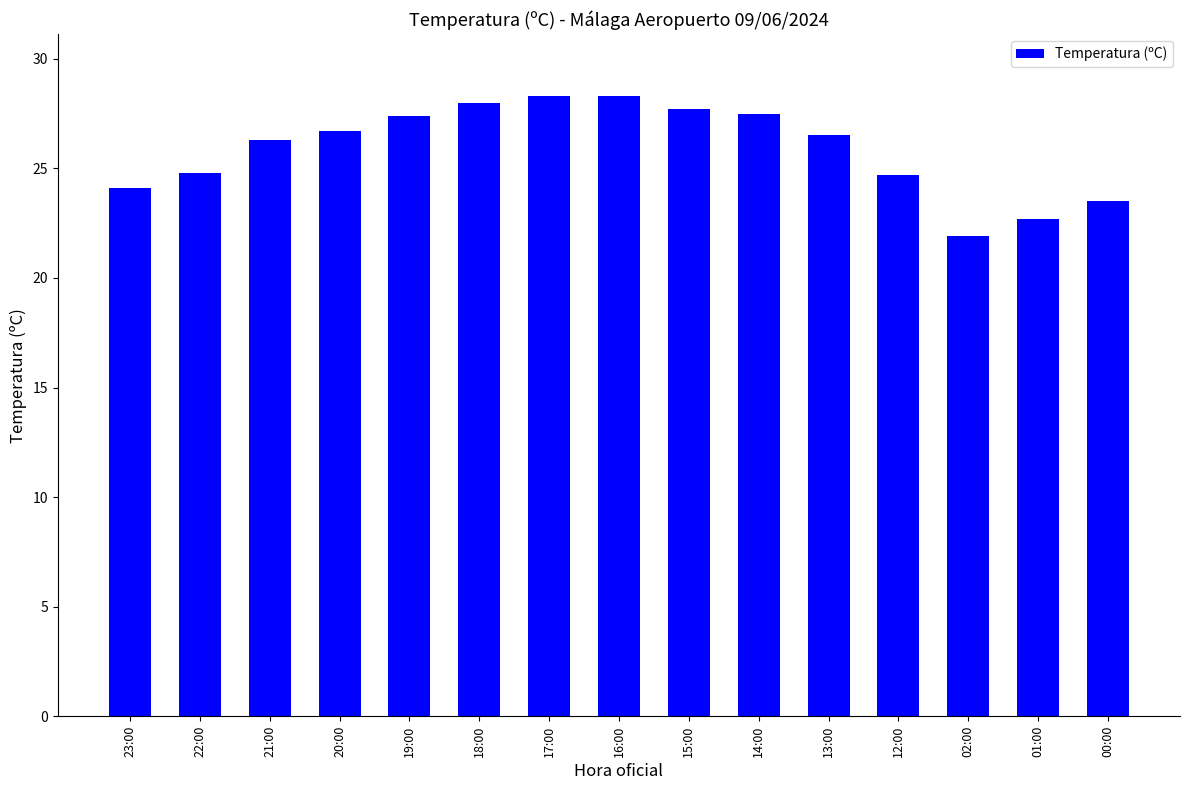

The chart shows a value of 27.7 at 15:00. True or false?

True